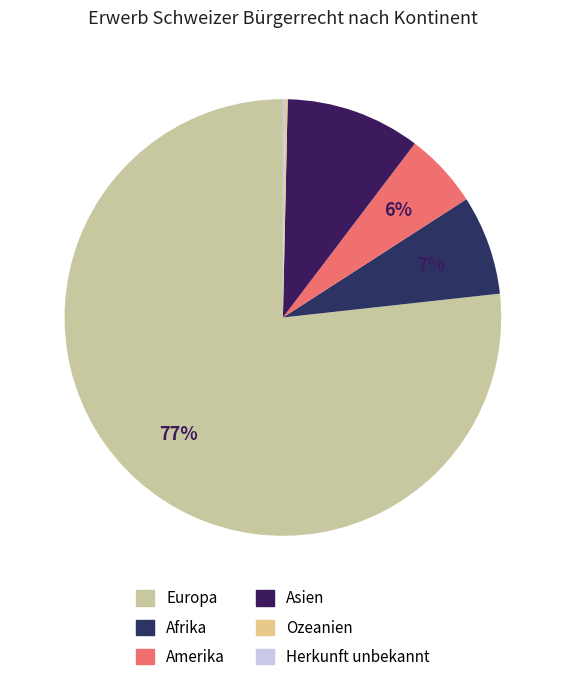

True or false: Europa accounts for 69% of the total.

False